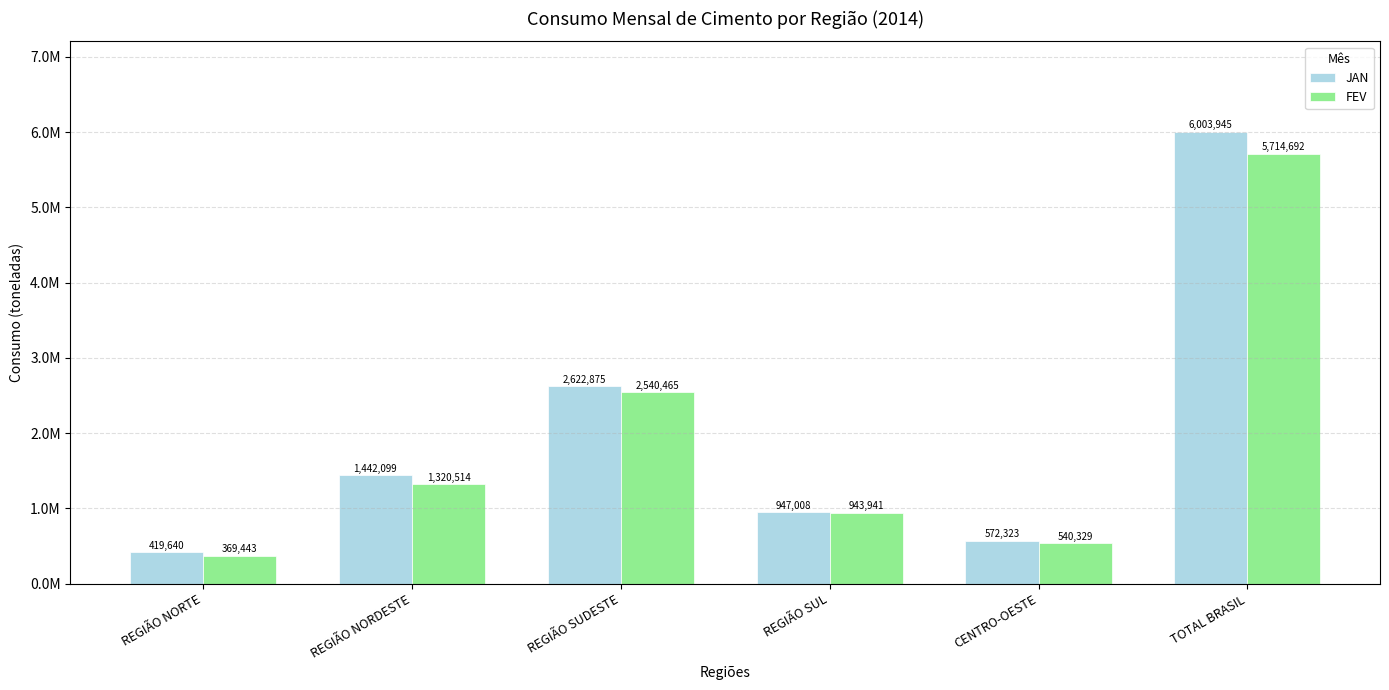

Does the chart contain any negative values?

No